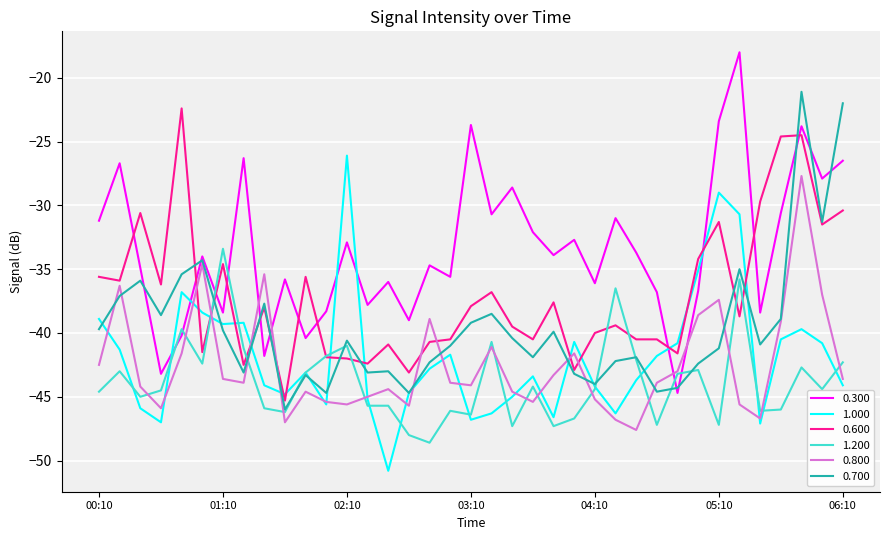

What is the smallest value displayed?

-50.8